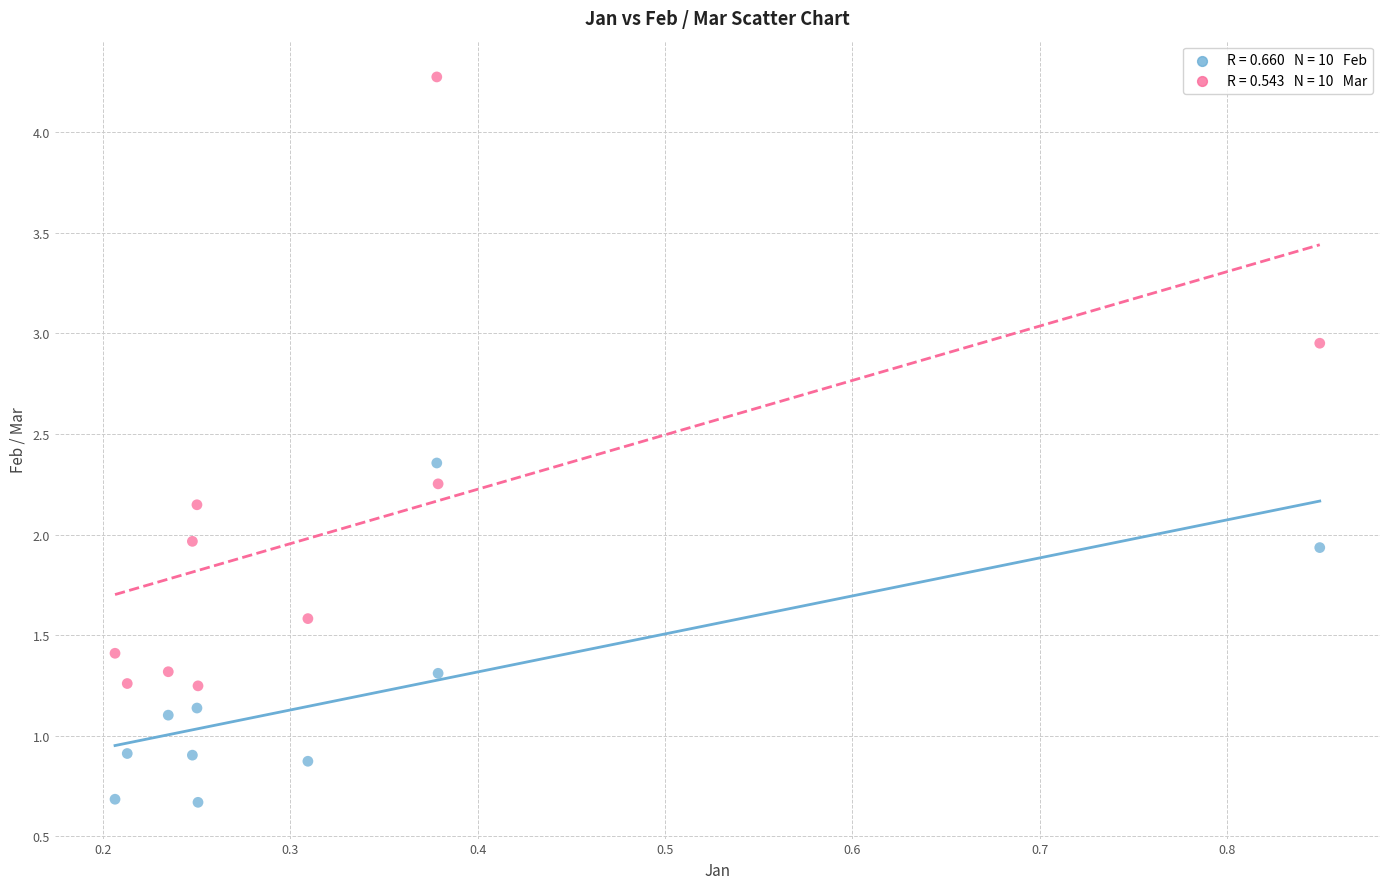

Count the number of points in this scatter plot.

20